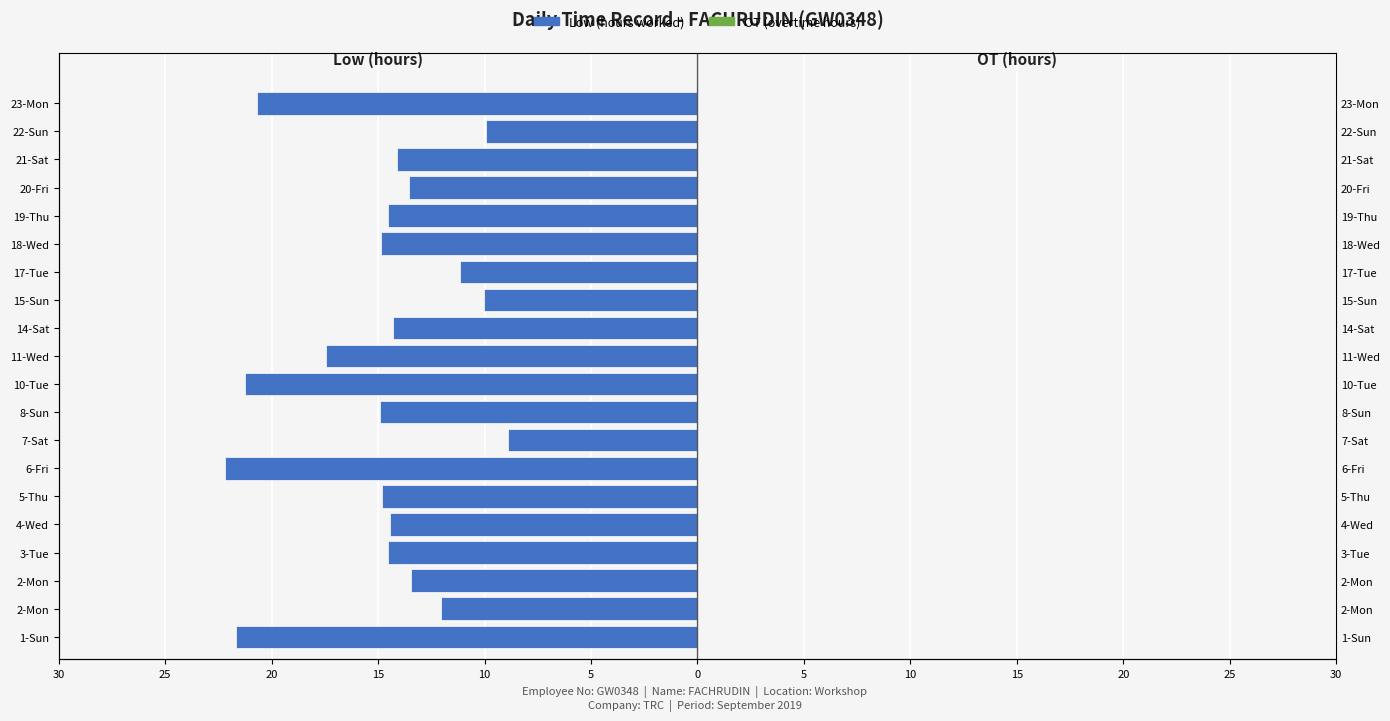

How many values in the Low (hours worked) series are below -14?

13